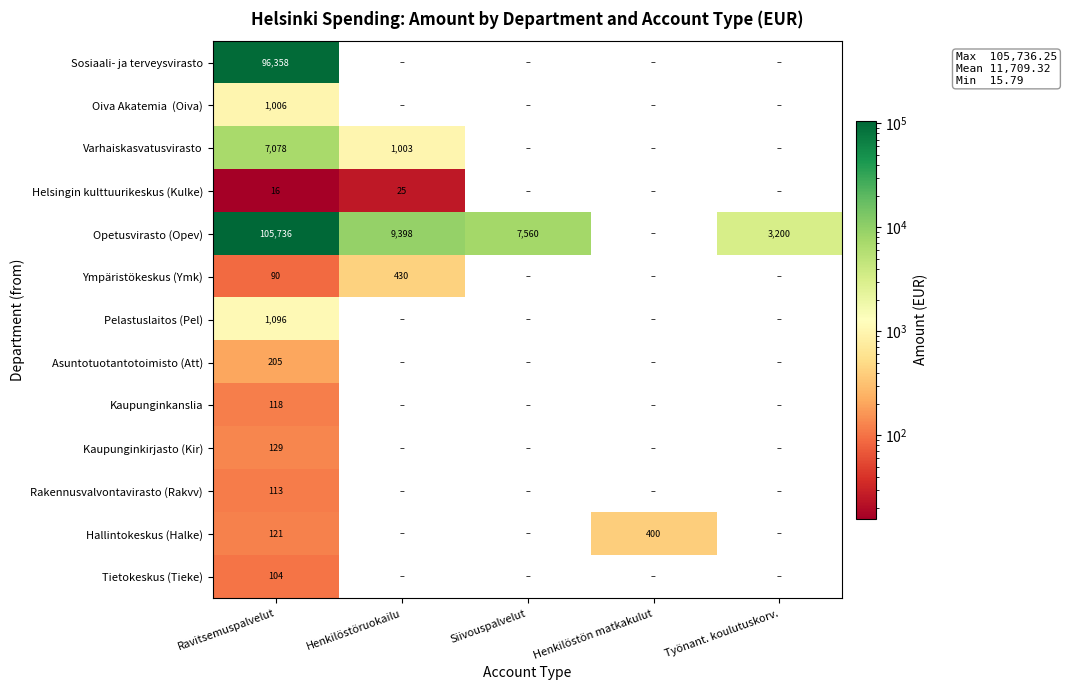

What is the difference between the highest and lowest values at Ravitsemuspalvelut?

105720